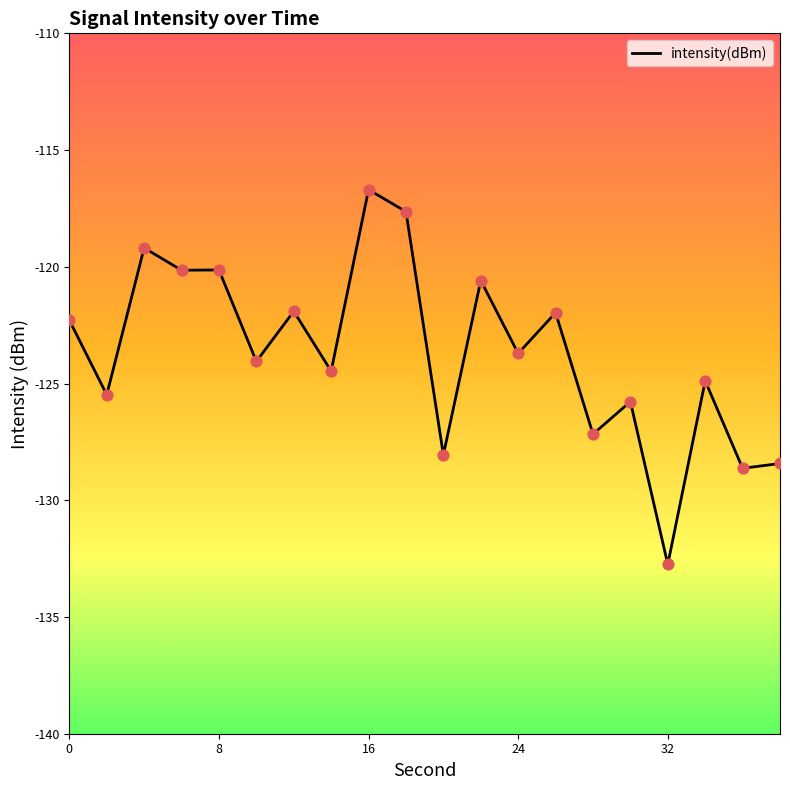

What is the difference between the maximum and minimum values?

16.1